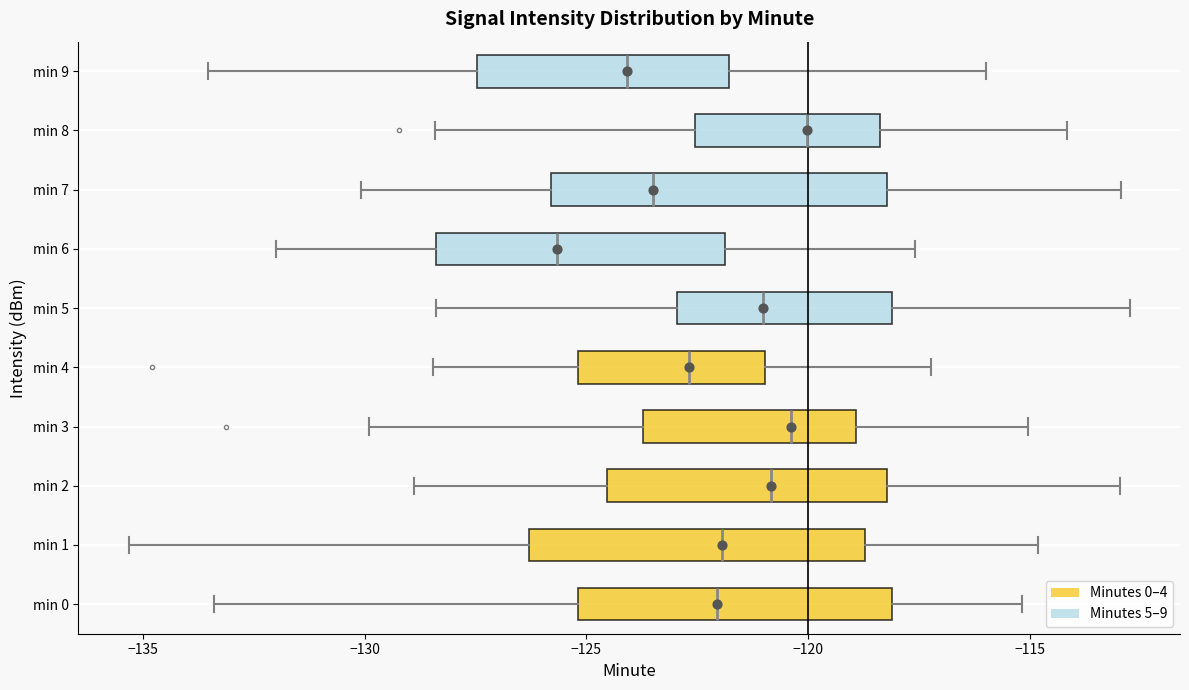

Reading bottom to top, read every box against the x-axis: the position of its median line, the range the box covers, and the ends of its whiskers. The values are not printed on the chart, so give them approximately, as read against the axis.

min 0: median -122.0, box -125.0 to -118.0, whiskers -133.5 to -115.0
min 1: median -122.0, box -126.5 to -118.5, whiskers -135.5 to -115.0
min 2: median -121.0, box -124.5 to -118.0, whiskers -129.0 to -113.0
min 3: median -120.5, box -123.5 to -119.0, whiskers -130.0 to -115.0
min 4: median -122.5, box -125.0 to -121.0, whiskers -128.5 to -117.0
min 5: median -121.0, box -123.0 to -118.0, whiskers -128.5 to -112.5
min 6: median -125.5, box -128.5 to -122.0, whiskers -132.0 to -117.5
min 7: median -123.5, box -126.0 to -118.0, whiskers -130.0 to -113.0
min 8: median -120.0, box -122.5 to -118.5, whiskers -128.5 to -114.0
min 9: median -124.0, box -127.5 to -122.0, whiskers -133.5 to -116.0